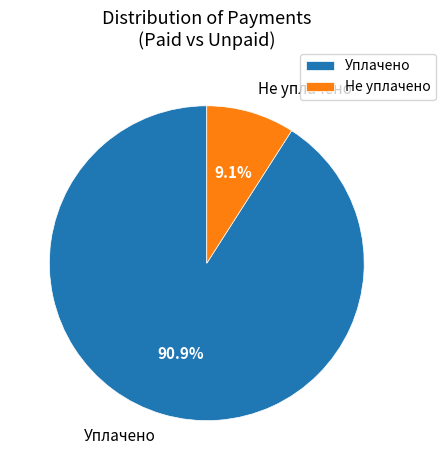

Is there a majority slice in this chart?

Yes